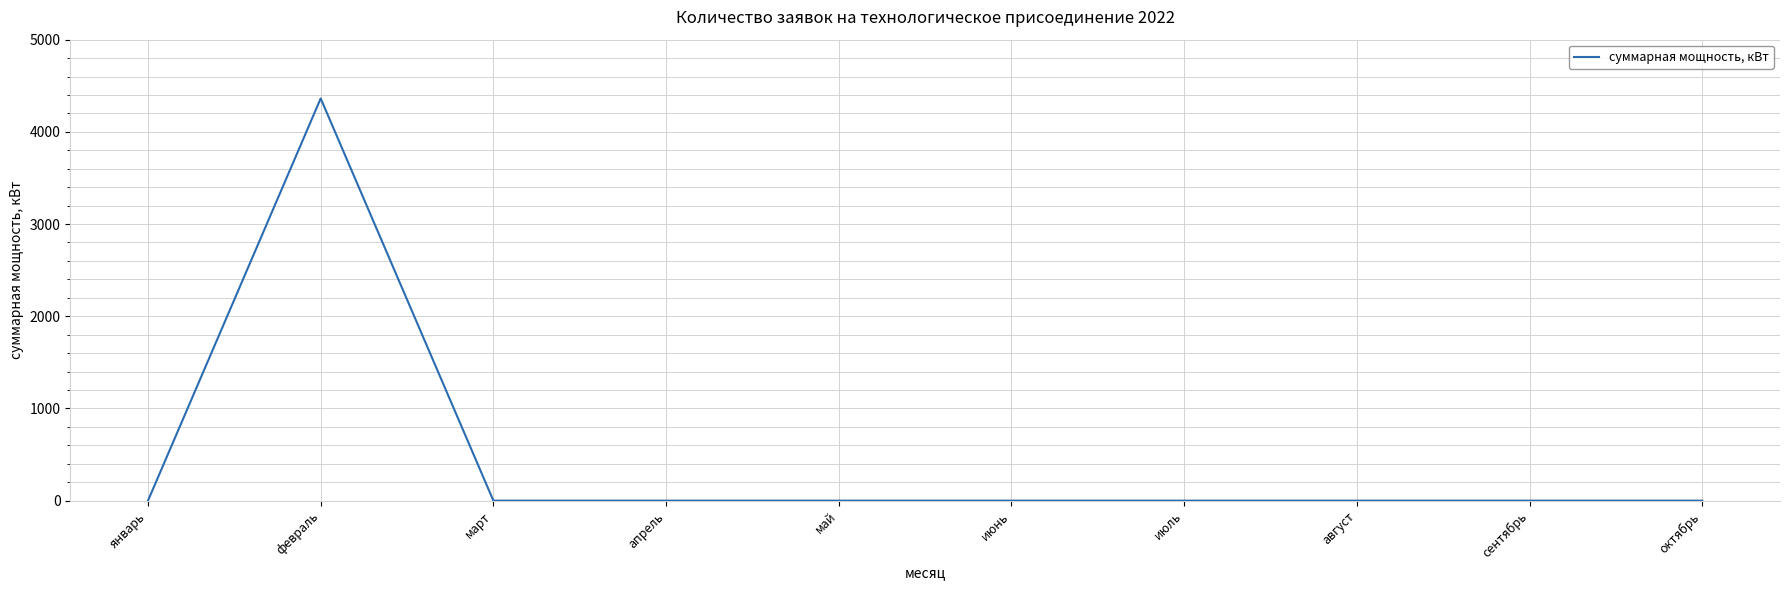

Where is the first local maximum?

февраль